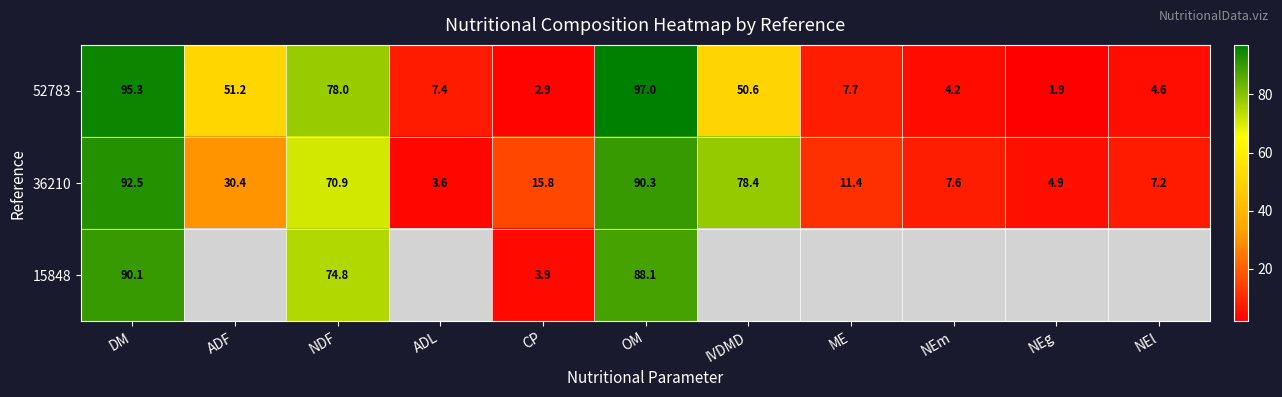

Is the value of 15848 at CP greater than the value of 36210 at IVDMD?

No